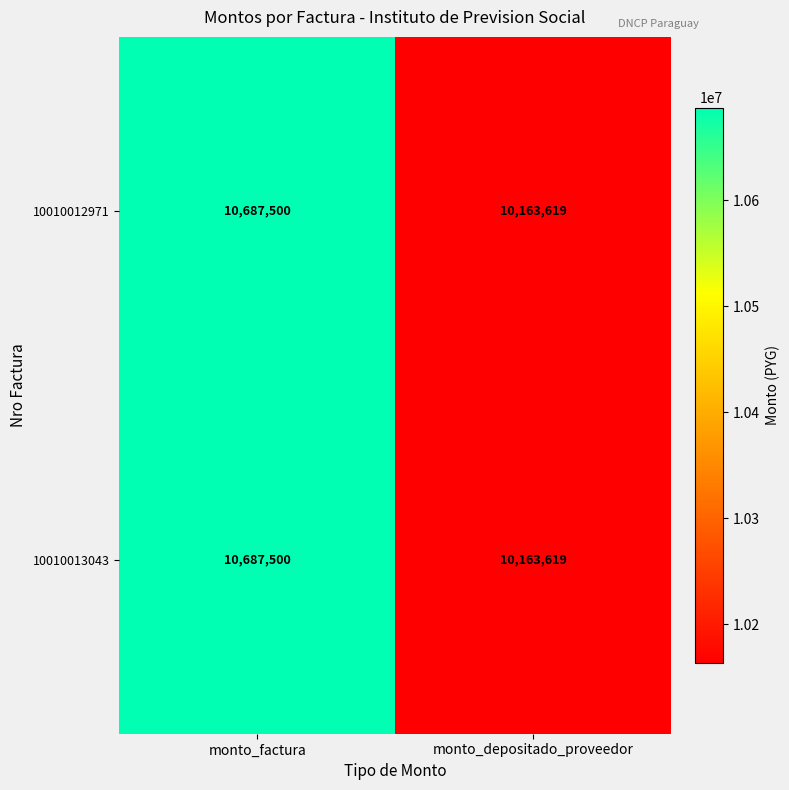

Count the number of data series in this chart.

2